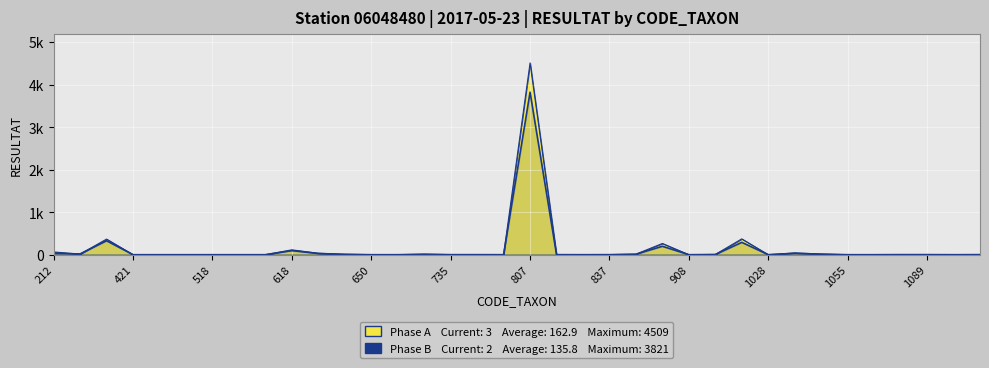

How many data points are above 1?

17